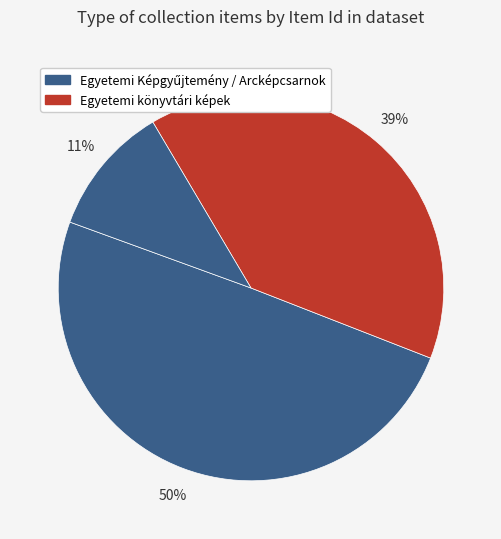

Count the number of slices in the pie.

3